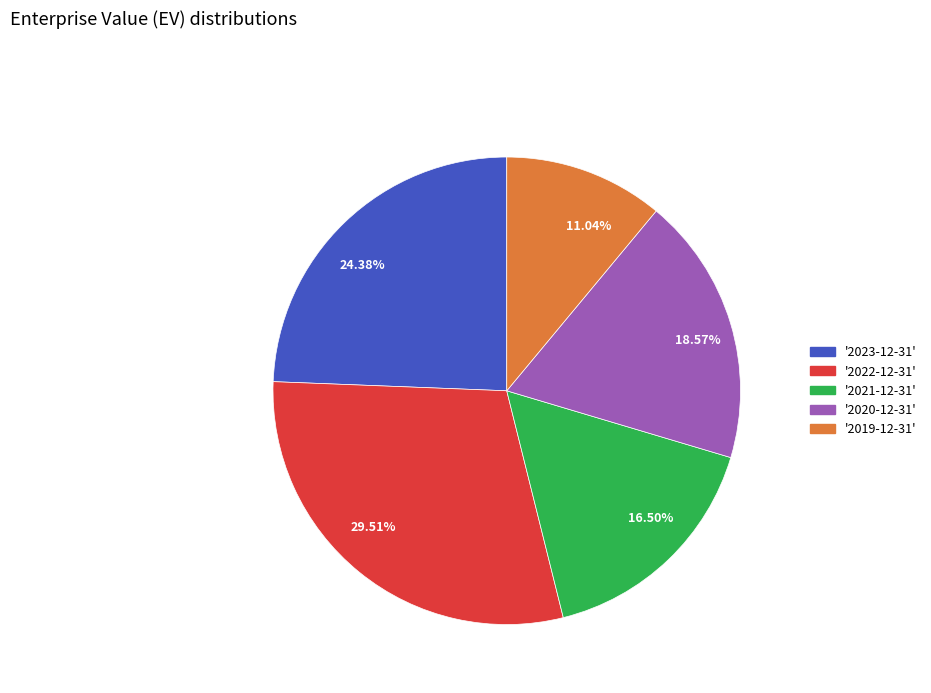

Rank the categories by value from lowest to highest.

11.04%, 16.50%, 18.57%, 24.38%, 29.51%